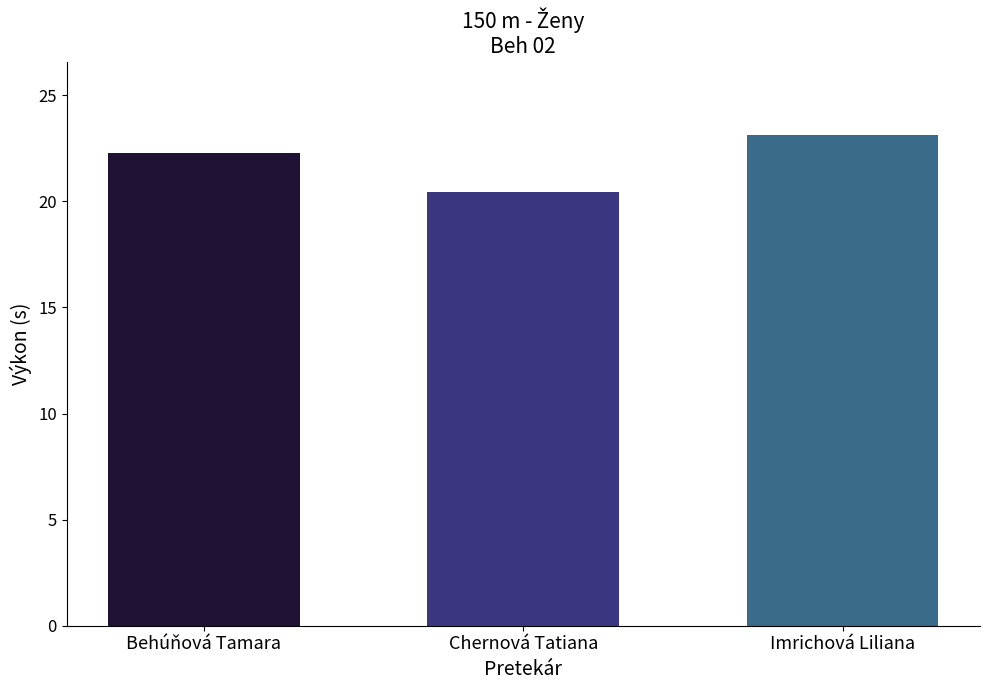

List the labels in order of value, smallest first.

Chernová Tatiana, Behúňová Tamara, Imrichová Liliana